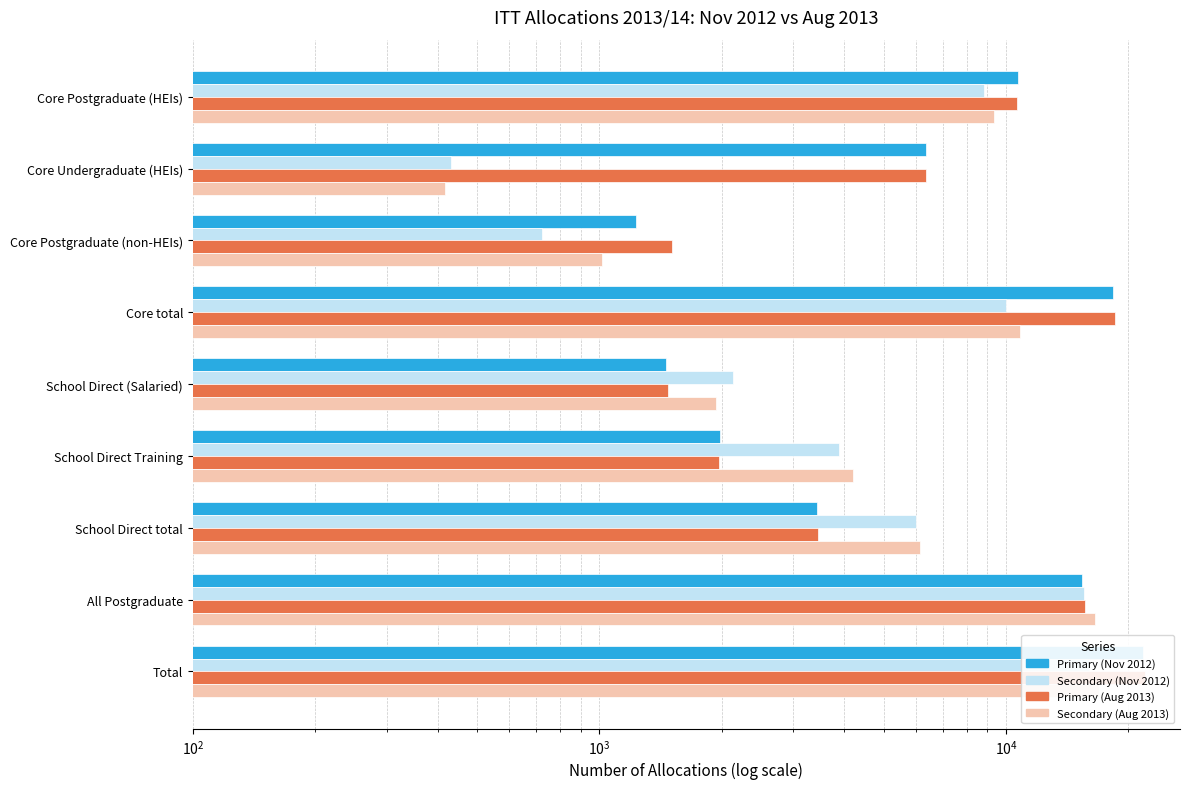

How many values in the Primary (Aug 2013) series are below 6368?

4